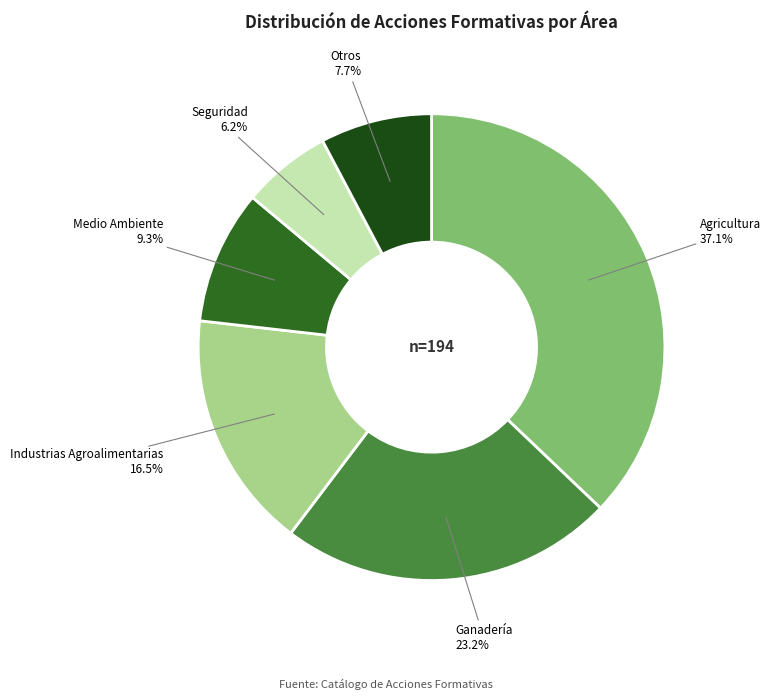

To the nearest percent, what is the average slice percentage?

17%